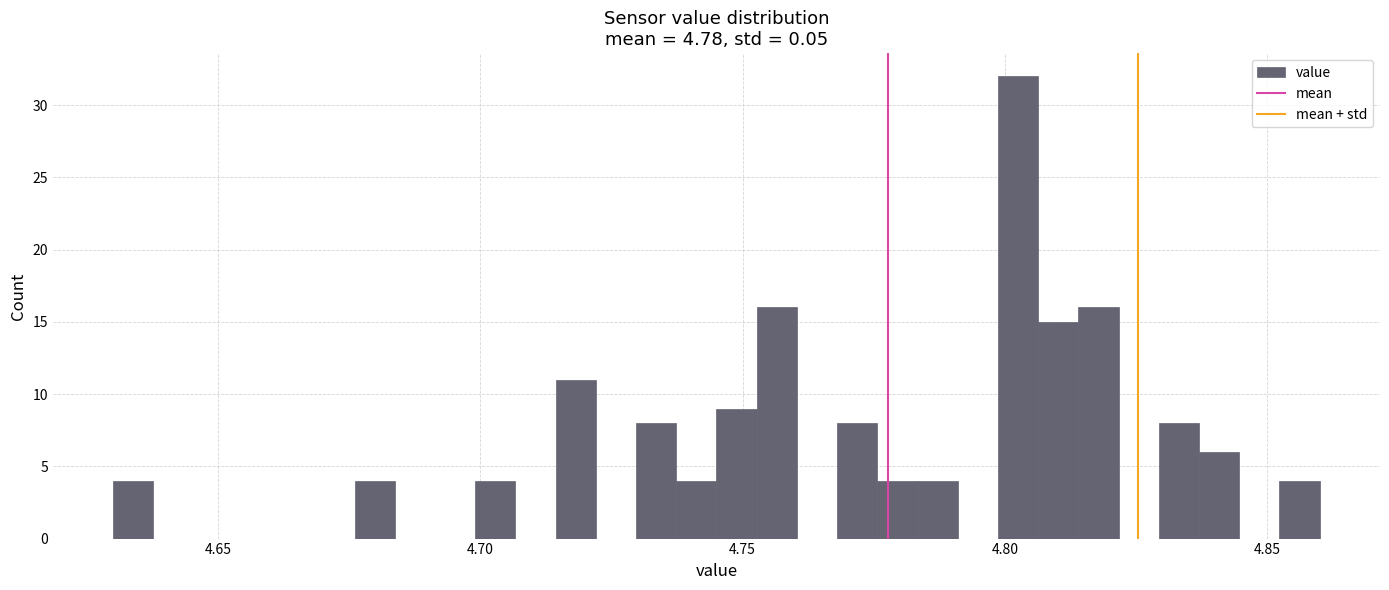

Read against the x-axis, roughly where is the centre of the tallest bar?

4.805